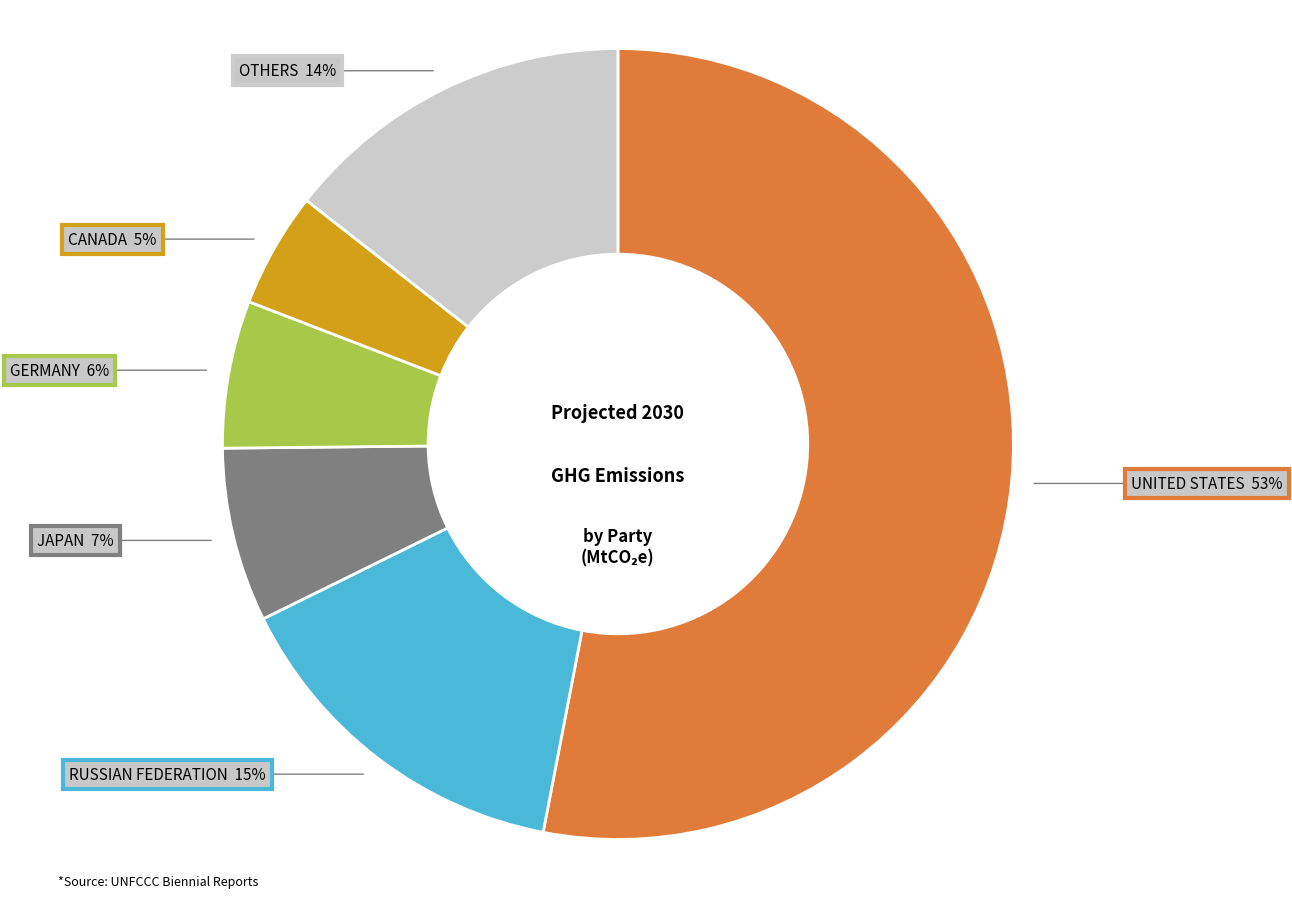

How many segments does this pie chart have?

6